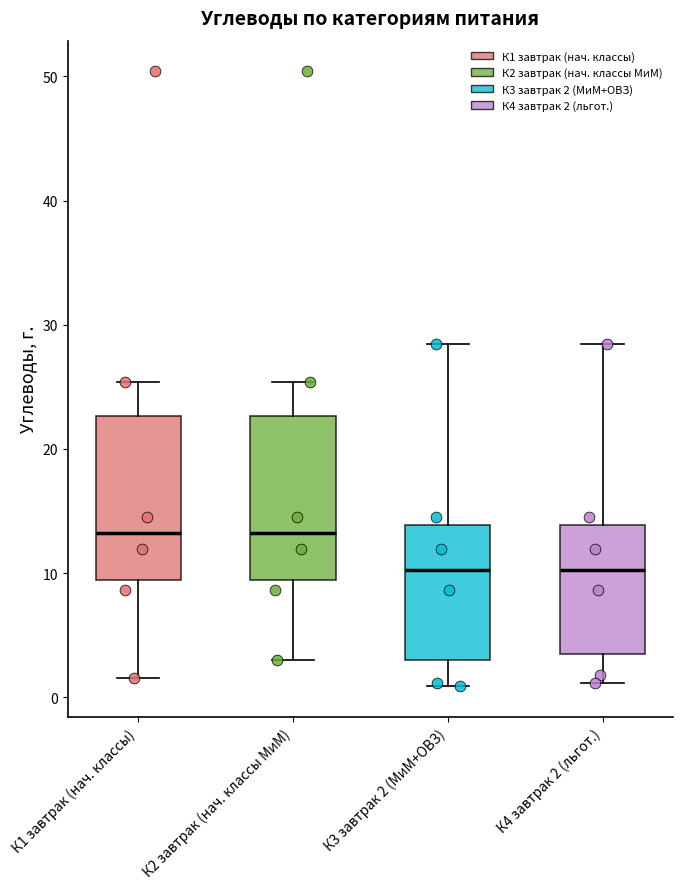

Where does the upper whisker of the box for К2 завтрак (нач. классы МиМ) end on the y-axis? The values are not printed on the chart, so give them approximately, as read against the axis.

25